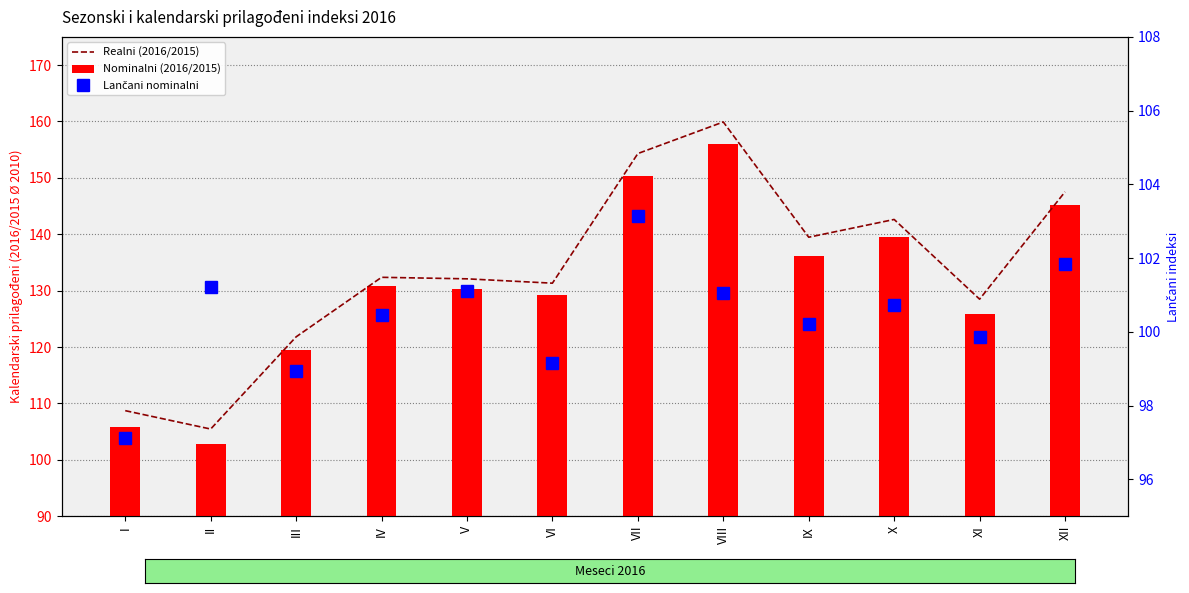

List the labels in order of Nominalni (2016/2015) value, largest first.

VIII, VII, XII, X, IX, IV, V, VI, XI, III, I, II